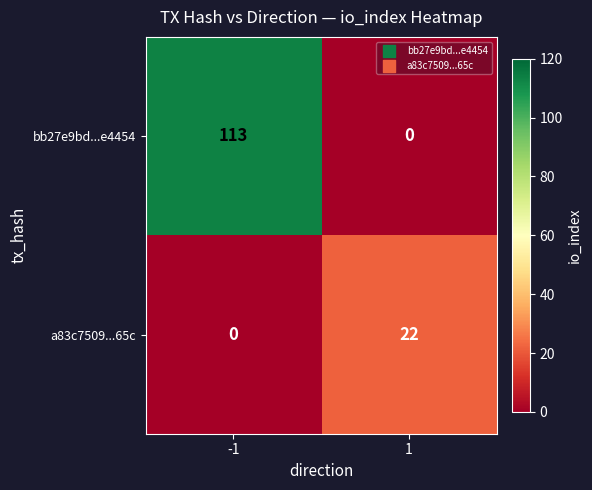

List the series in order of their peak value, lowest first.

a83c7509...65c, bb27e9bd...e4454